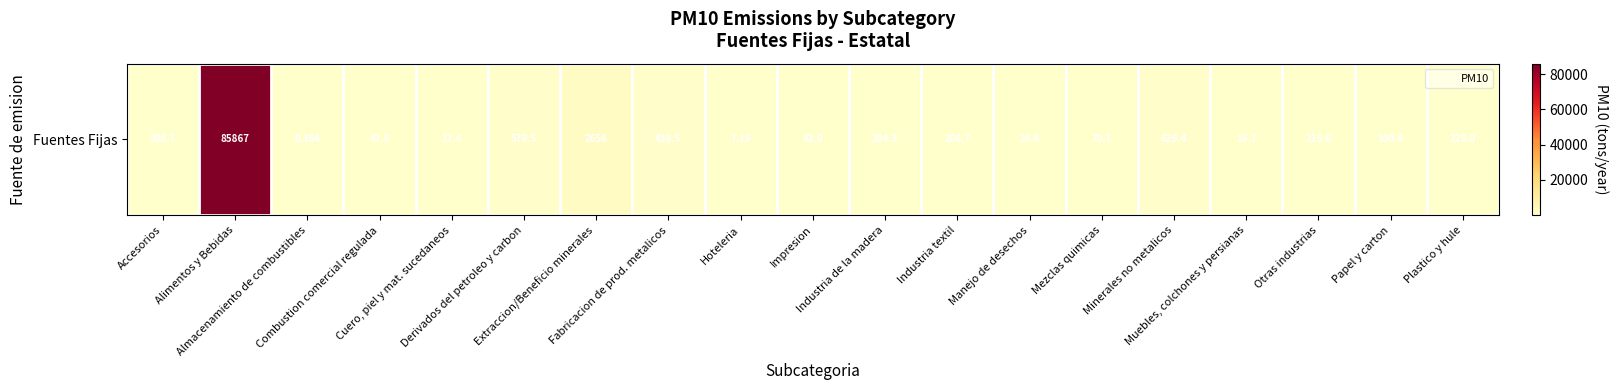

Where is the data nearest to the value 42933?

Extraccion/Beneficio minerales